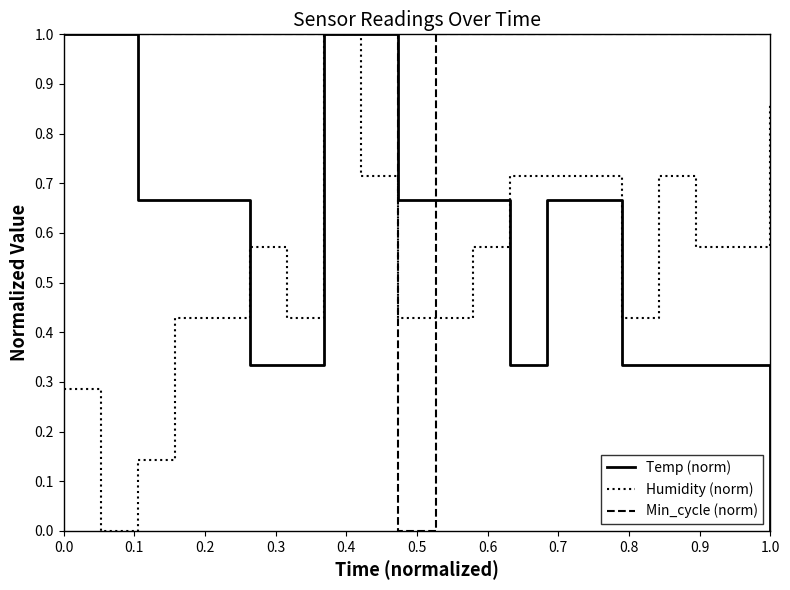

Count the Min_cycle (norm) values in the range 1 to 2.

19